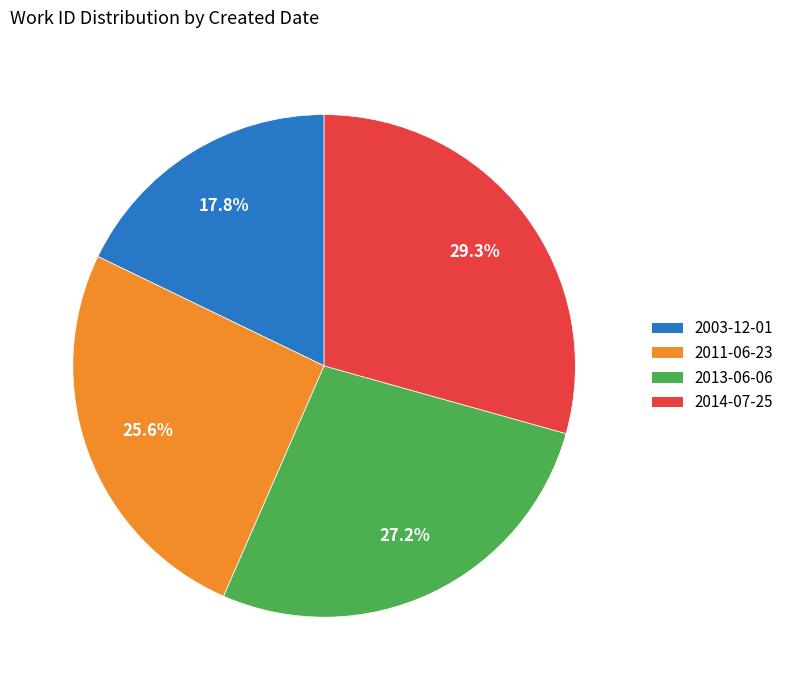

To the nearest percent, what is the combined percentage of 2014-07-25 and 2011-06-23?

55%